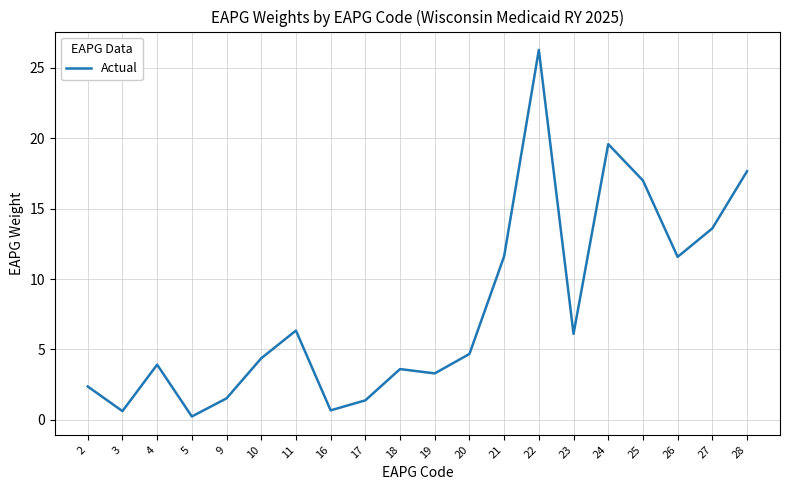

What is the maximum value shown in the chart?

26.3